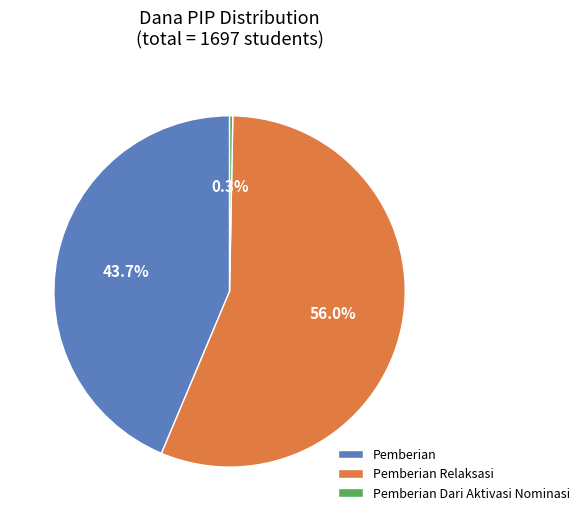

Which slice represents more than half of the pie?

Pemberian Relaksasi